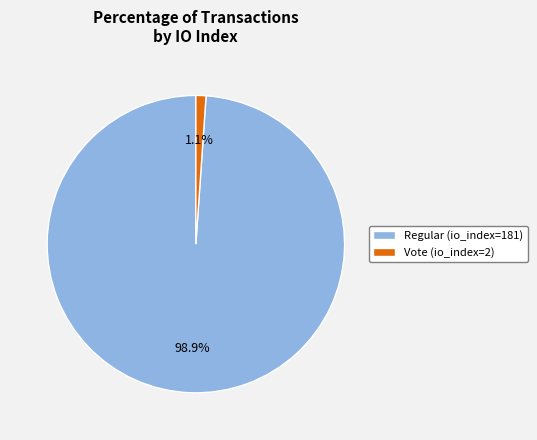

What percentage is the Vote (io_index=2) slice, to the nearest percent?

1%